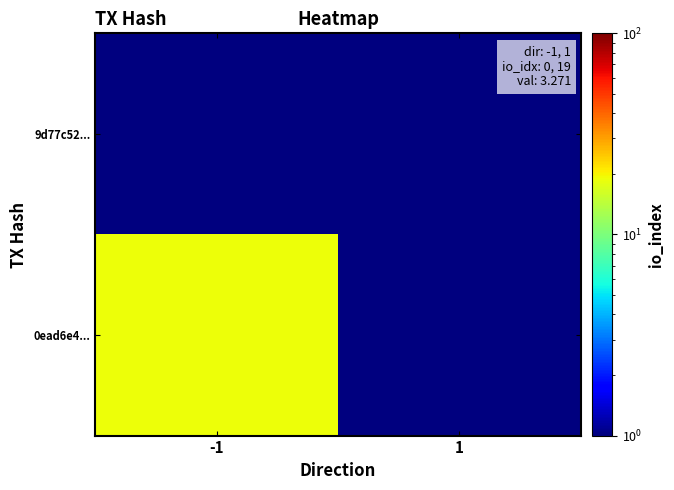

Reading left to right, list all the values displayed in this chart.

9d77c52...: -1=0.1	1=0.1
0ead6e4...: -1=19.0	1=0.1